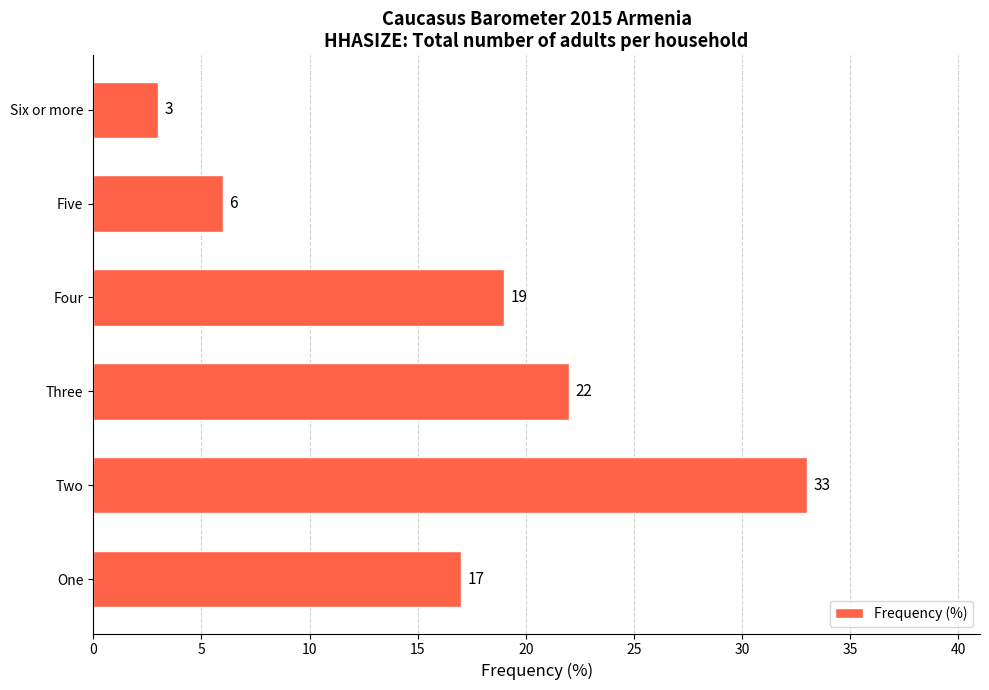

List the labels in order of value, smallest first.

Six or more, Five, One, Four, Three, Two